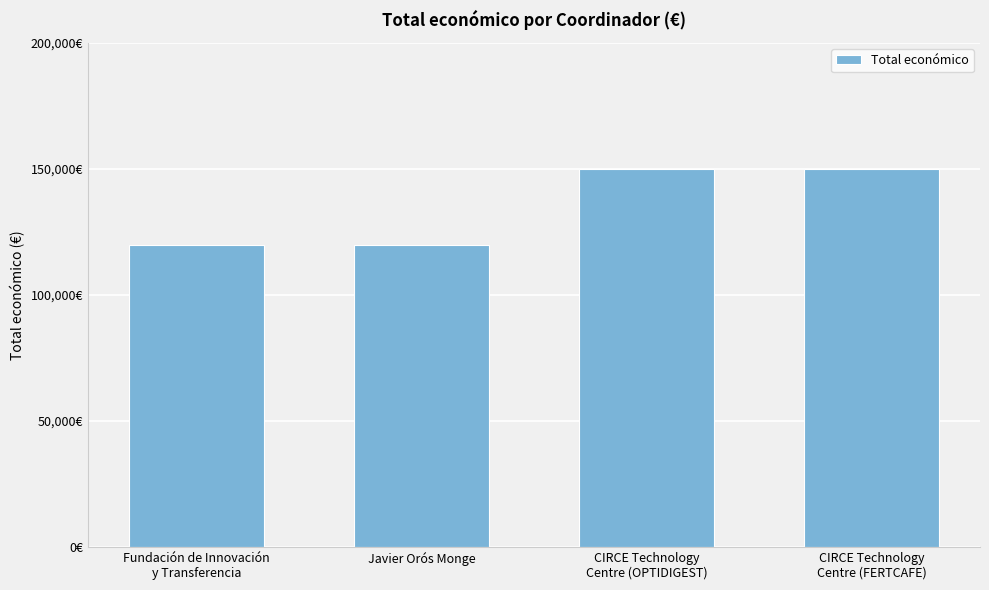

Approximately how many times larger is the value at CIRCE Technology
Centre (FERTCAFE) compared to Javier Orós Monge?

1.2